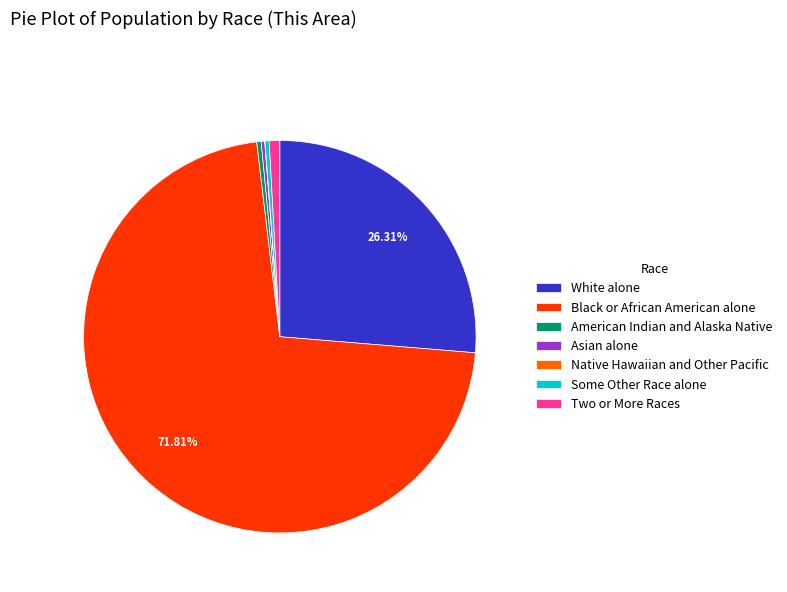

What is the majority slice?

Black or African American alone